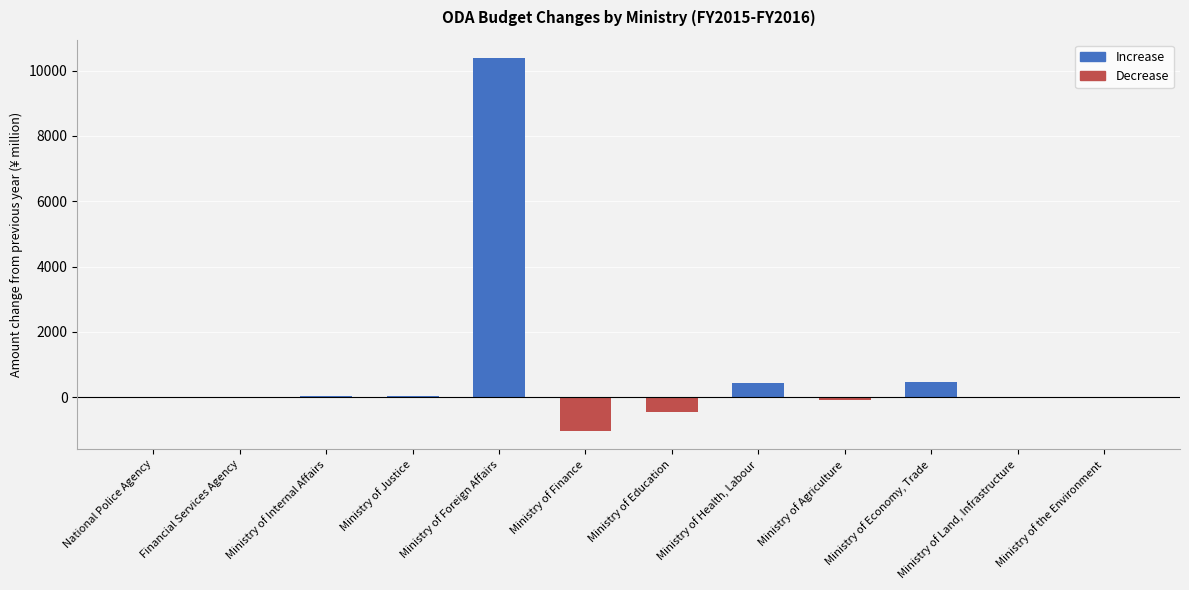

Where is the data nearest to the value 4678?

Ministry of Economy, Trade